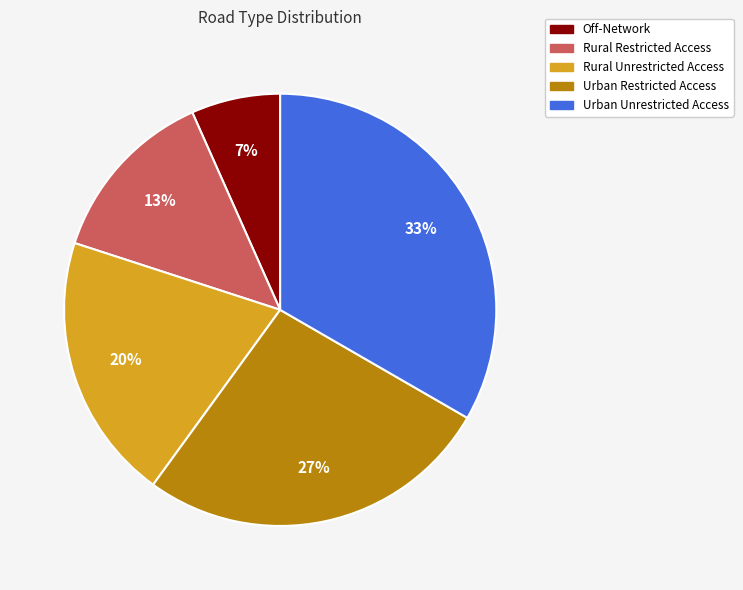

How many slices are in this pie chart?

5